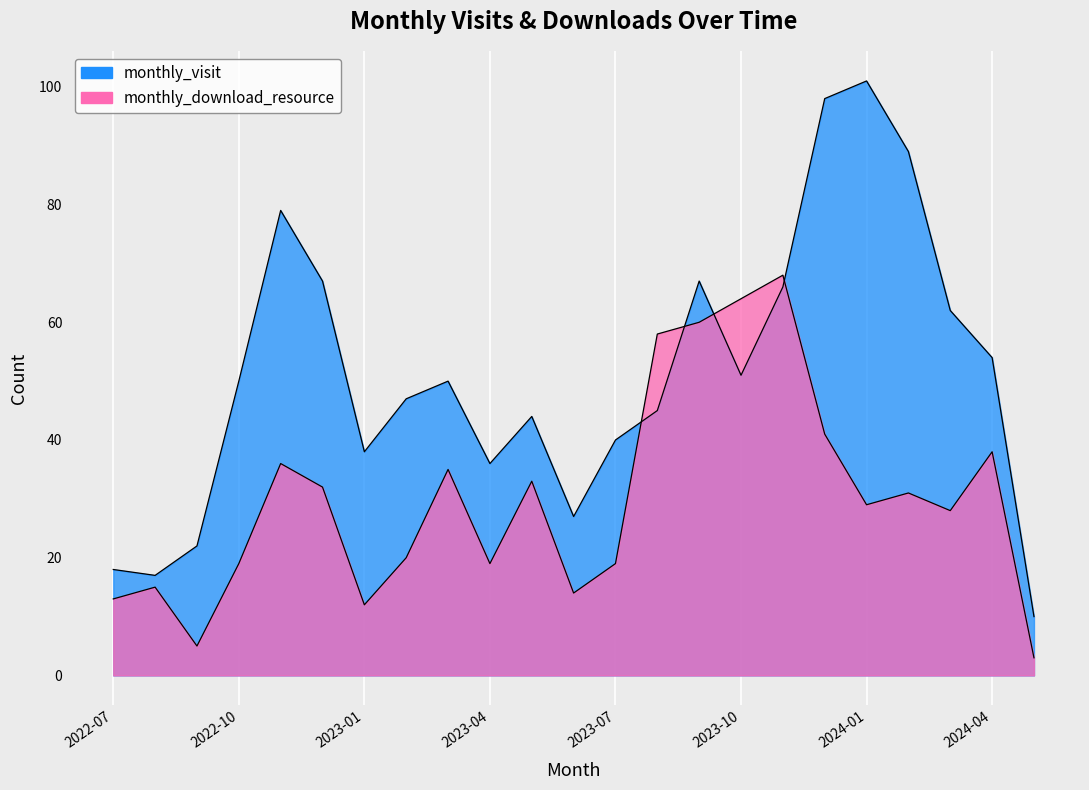

True or false: monthly_visit and monthly_download_resource cross at least once.

True